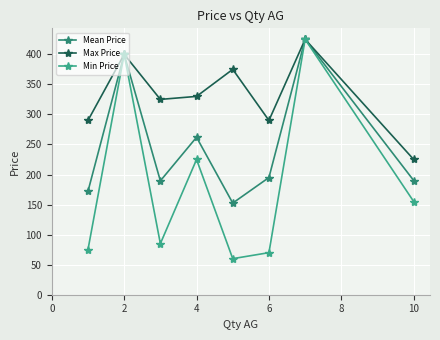

List the series in order of their overall mean, highest first.

Max Price, Mean Price, Min Price